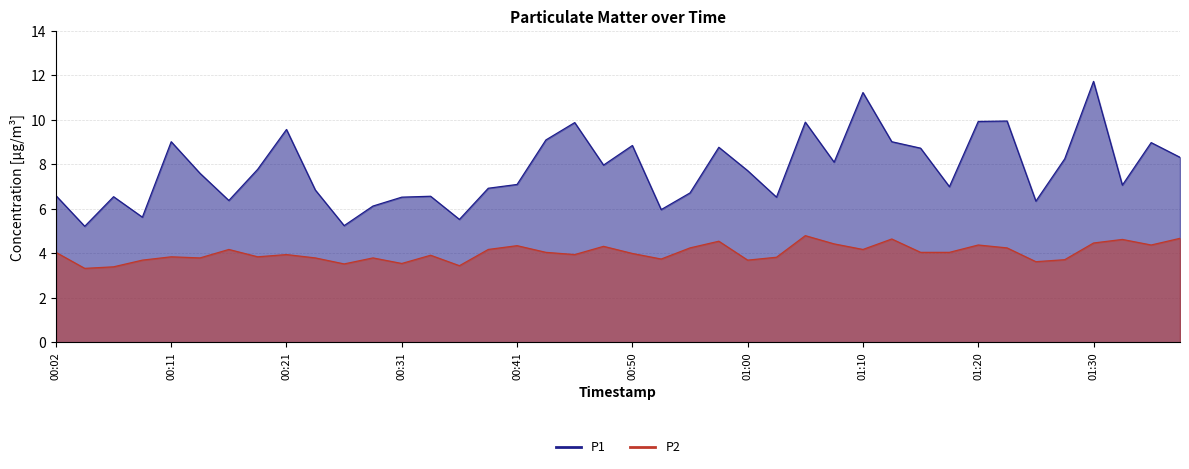

Between 00:38 and 00:19, which is larger?

00:19